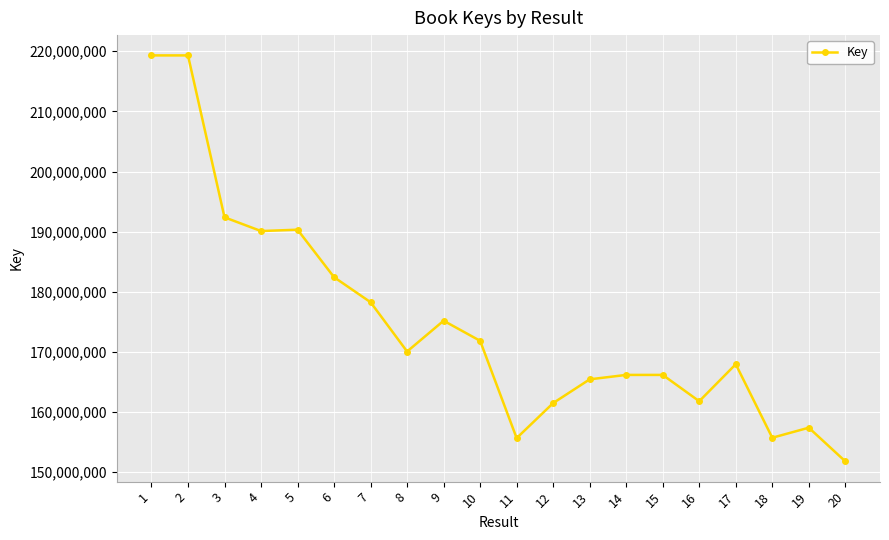

What is the value of the 19th point from the left?

157410001